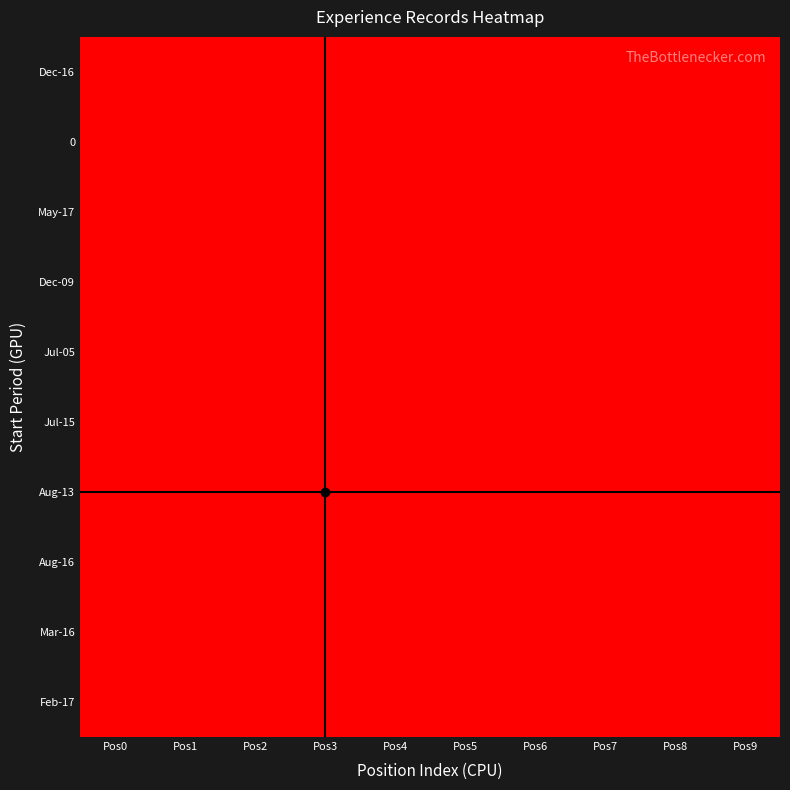

Reading left to right, list all the values displayed in this chart.

Dec-16: Pos0=938461	Pos1=938459	Pos2=938457	Pos3=938453	Pos4=938445	Pos5=0	Pos6=0	Pos7=0	Pos8=0	Pos9=0
0: Pos0=938460	Pos1=938458	Pos2=938452	Pos3=938448	Pos4=938447	Pos5=938446	Pos6=938444	Pos7=938443	Pos8=938442	Pos9=938441
May-17: Pos0=938455	Pos1=0	Pos2=0	Pos3=0	Pos4=0	Pos5=0	Pos6=0	Pos7=0	Pos8=0	Pos9=0
Dec-09: Pos0=938454	Pos1=0	Pos2=0	Pos3=0	Pos4=0	Pos5=0	Pos6=0	Pos7=0	Pos8=0	Pos9=0
Jul-05: Pos0=938450	Pos1=0	Pos2=0	Pos3=0	Pos4=0	Pos5=0	Pos6=0	Pos7=0	Pos8=0	Pos9=0
Jul-15: Pos0=938449	Pos1=0	Pos2=0	Pos3=0	Pos4=0	Pos5=0	Pos6=0	Pos7=0	Pos8=0	Pos9=0
Aug-13: Pos0=938445	Pos1=0	Pos2=0	Pos3=0	Pos4=0	Pos5=0	Pos6=0	Pos7=0	Pos8=0	Pos9=0
Aug-16: Pos0=938437	Pos1=0	Pos2=0	Pos3=0	Pos4=0	Pos5=0	Pos6=0	Pos7=0	Pos8=0	Pos9=0
Mar-16: Pos0=938433	Pos1=0	Pos2=0	Pos3=0	Pos4=0	Pos5=0	Pos6=0	Pos7=0	Pos8=0	Pos9=0
Feb-17: Pos0=938431	Pos1=938430	Pos2=0	Pos3=0	Pos4=0	Pos5=0	Pos6=0	Pos7=0	Pos8=0	Pos9=0